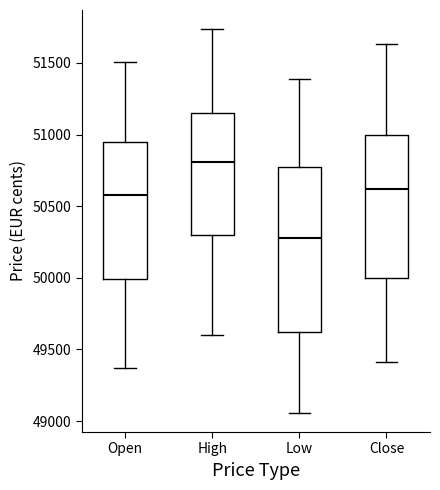

Which box's median line is the lowest?

Low